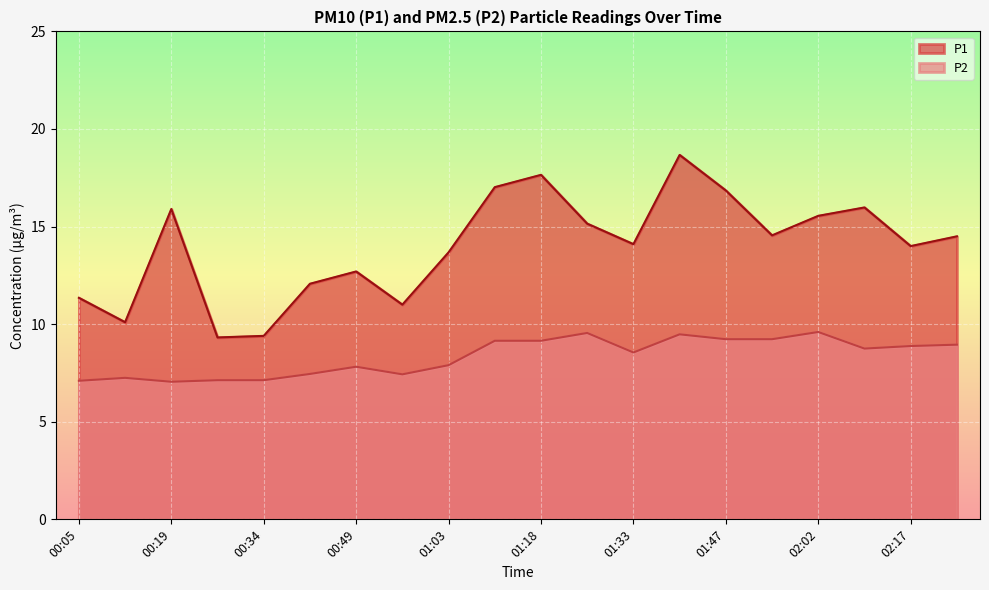

List the series in order of their peak value, lowest first.

P2, P1